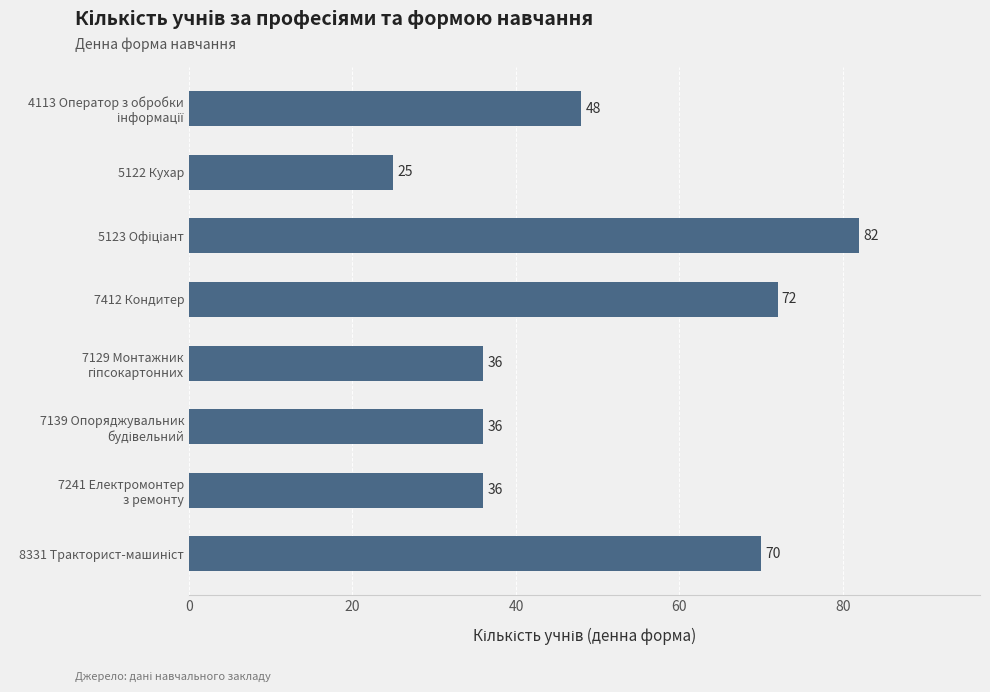

What is the value of the 2nd bar from the top?

25